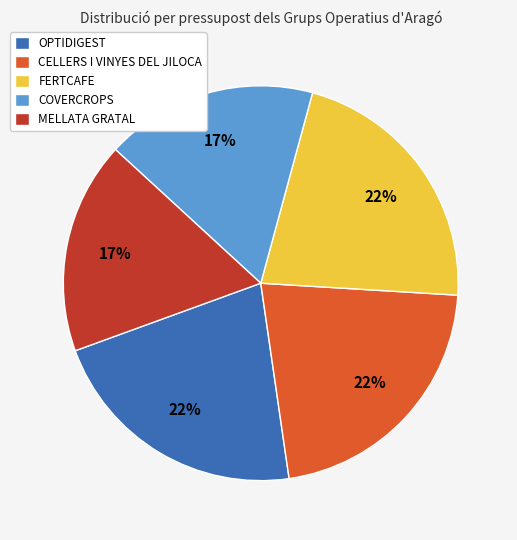

To the nearest percent, what percentage of the pie is COVERCROPS?

17%